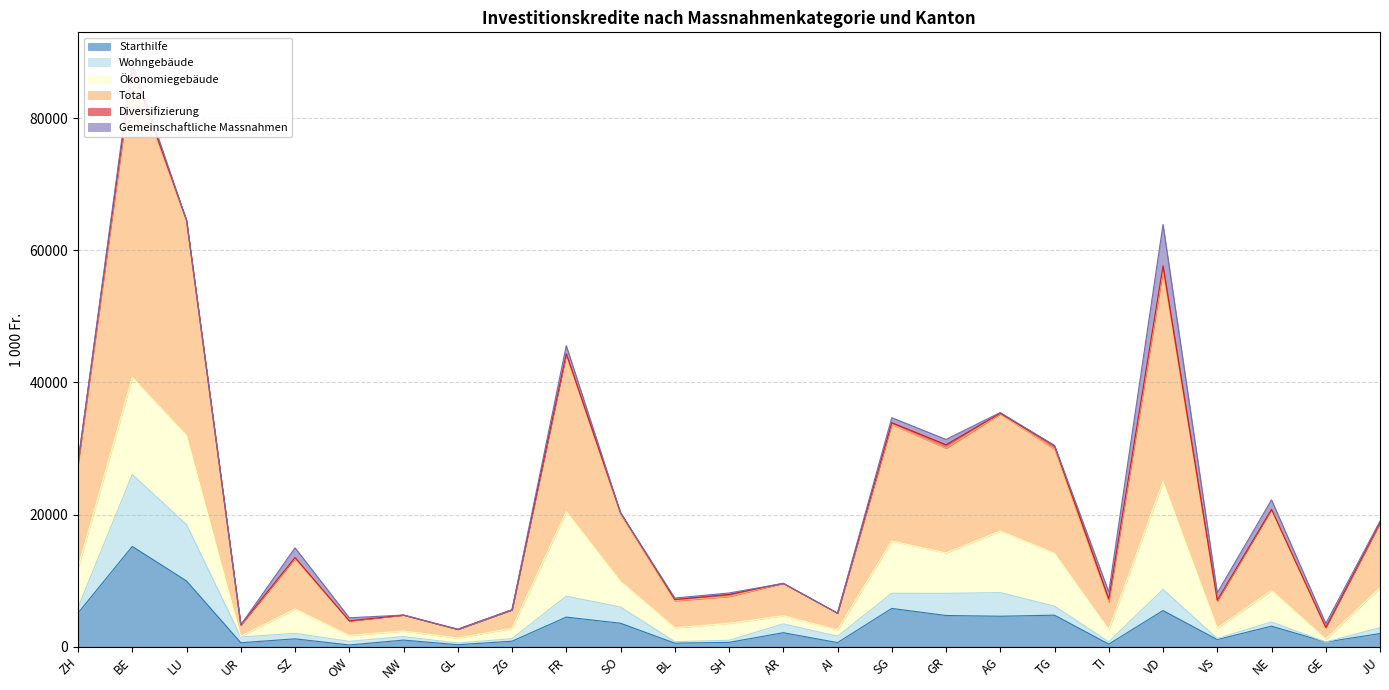

Which series has the widest spread of values?

Total